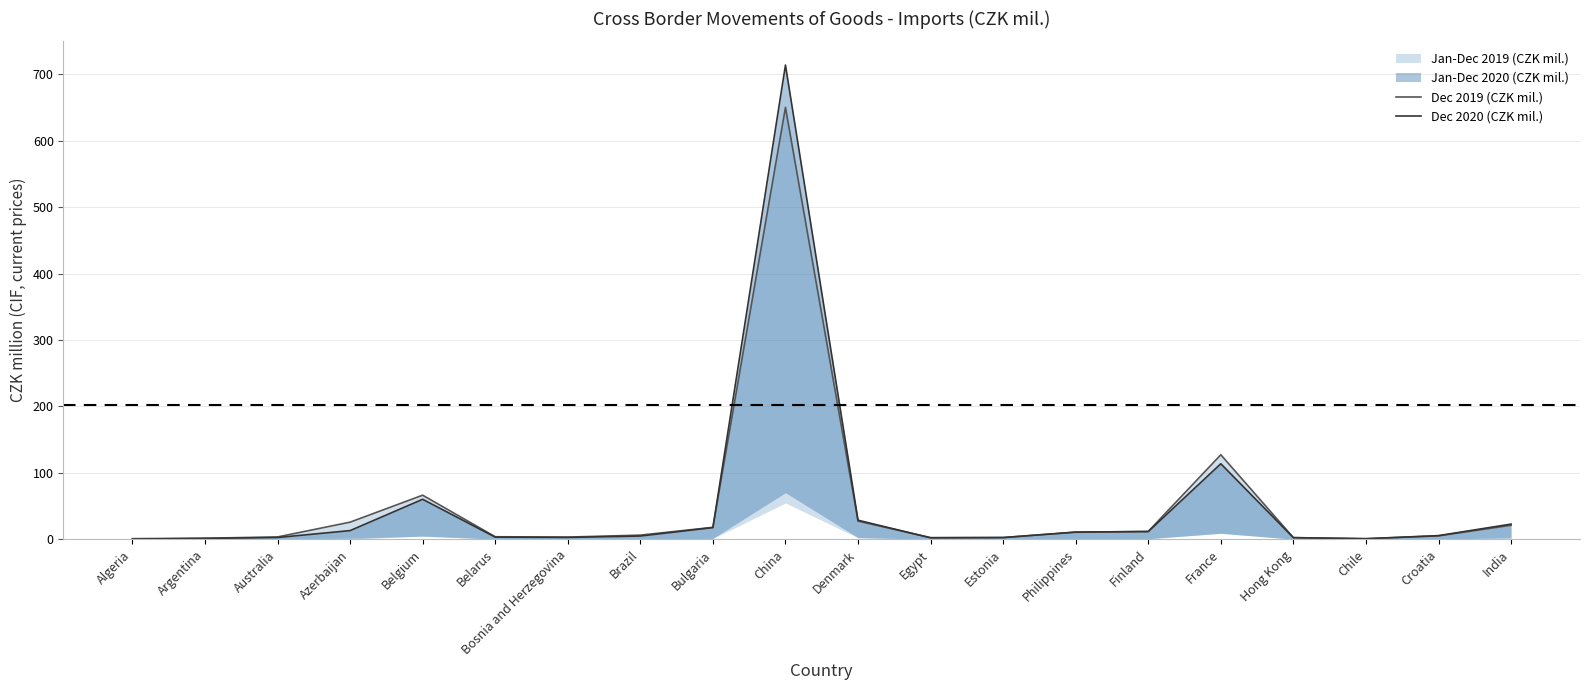

Reading left to right, transcribe all the data shown in this chart.

Dec 2019 (CZK mil.): Algeria=0.9	Argentina=1.6	Australia=3.5	Azerbaijan=25.8	Belgium=66.4	Belarus=3.8	Bosnia and Herzegovina=3.3	Brazil=6.2	Bulgaria=18.0	China=650.3	Denmark=27.3	Egypt=2.5	Estonia=2.7	Philippines=10.5	Finland=11.9	France=127.2	Hong Kong=2.5	Chile=0.8	Croatia=5.1	India=21.1
Dec 2020 (CZK mil.): Algeria=0.3	Argentina=1.3	Australia=2.7	Azerbaijan=13.0	Belgium=60.2	Belarus=3.2	Bosnia and Herzegovina=2.8	Brazil=4.9	Bulgaria=17.6	China=714.0	Denmark=28.7	Egypt=2.1	Estonia=2.5	Philippines=10.9	Finland=11.6	France=113.7	Hong Kong=2.4	Chile=0.9	Croatia=5.5	India=22.8